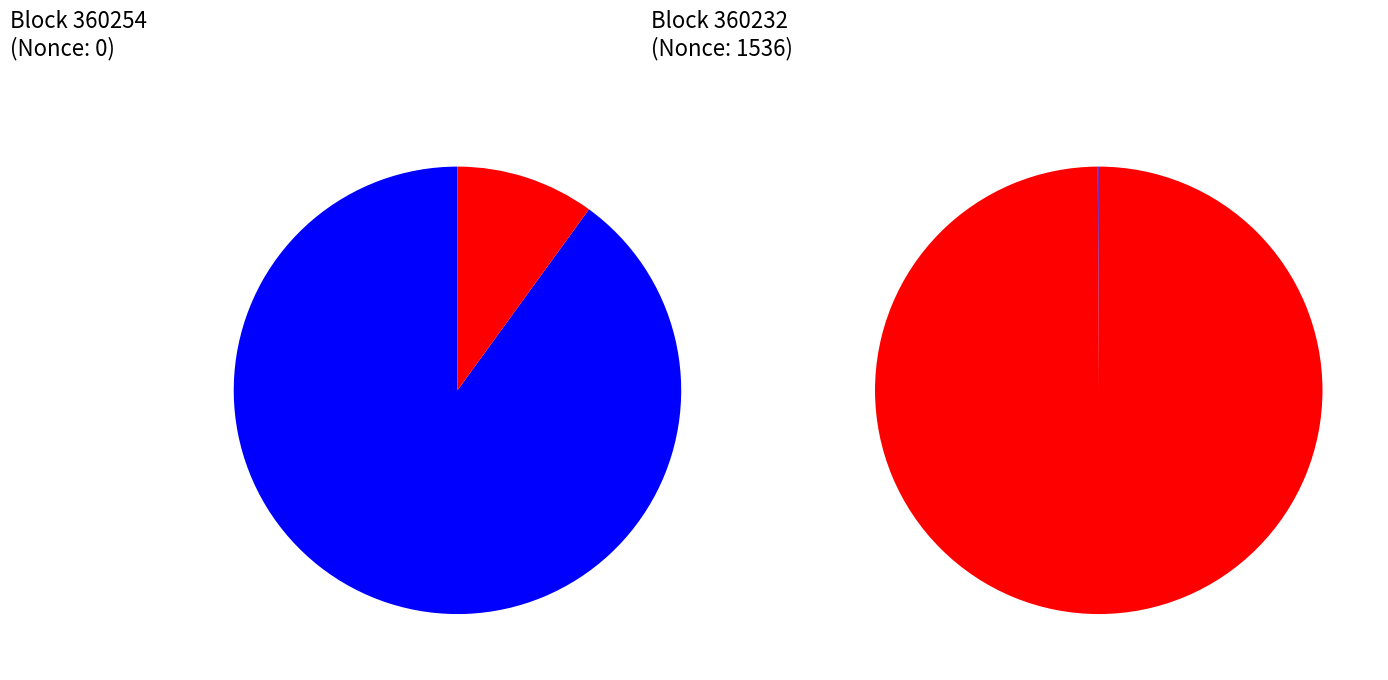

Is there any slice that represents more than half of the pie?

Yes